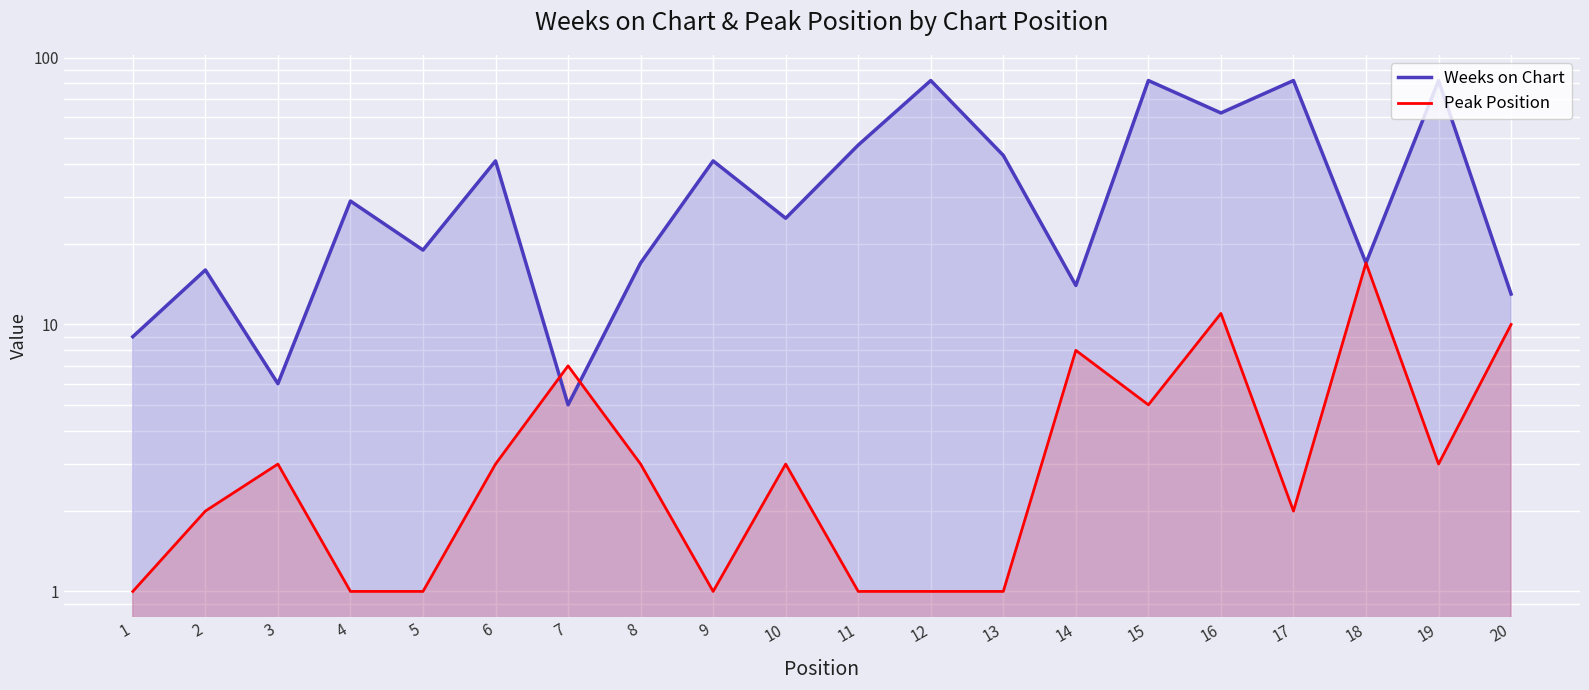

What are all the series names shown in the legend?

Weeks on Chart, Peak Position